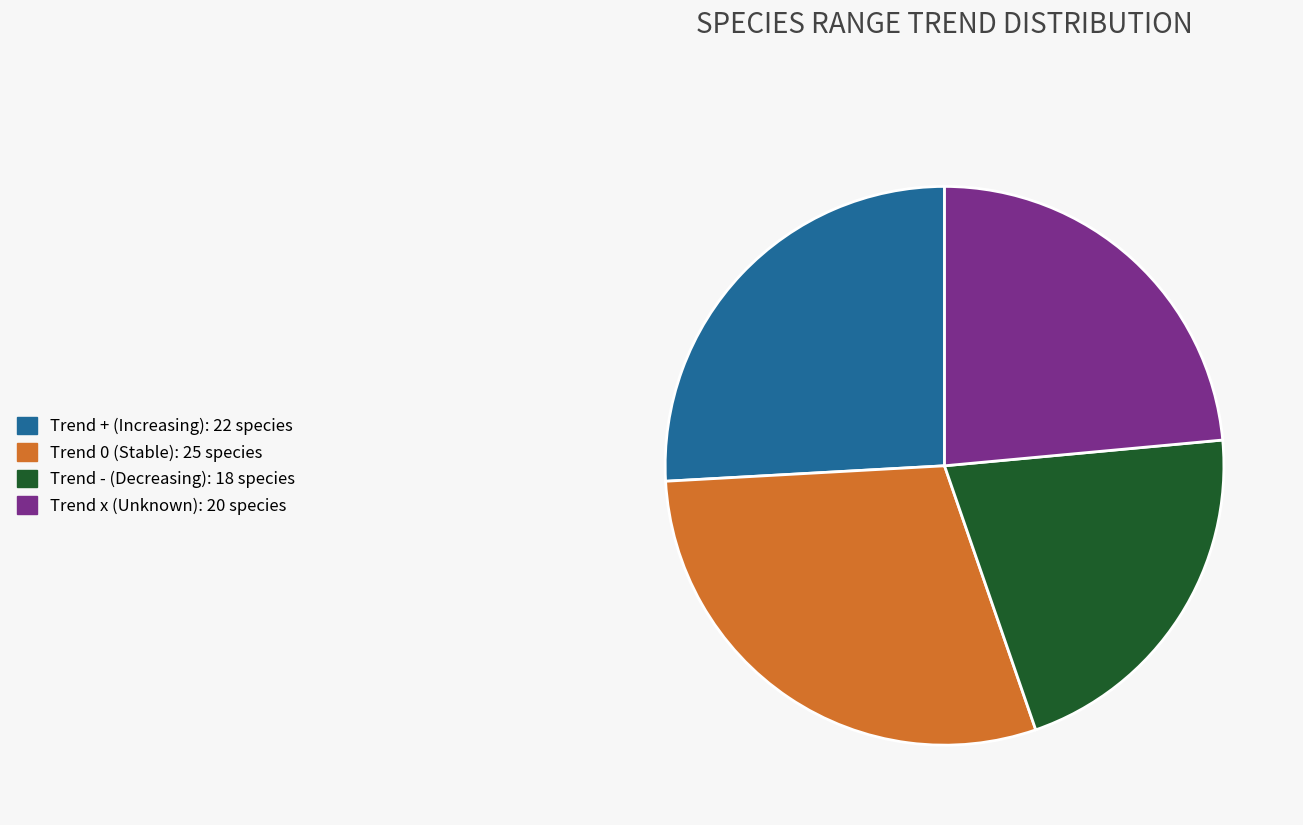

Does any single category account for the majority?

No